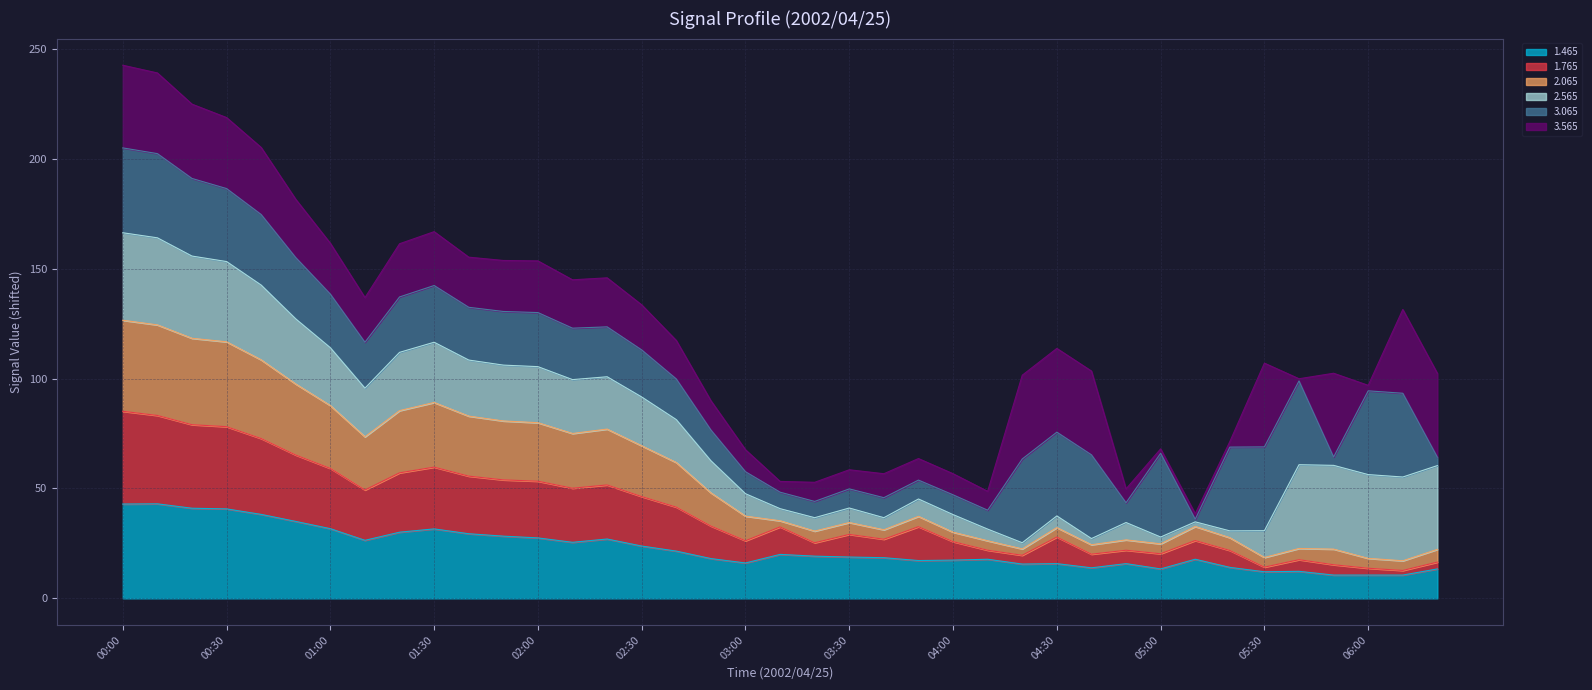

Read the 1.465 value at 04:00.

17.4